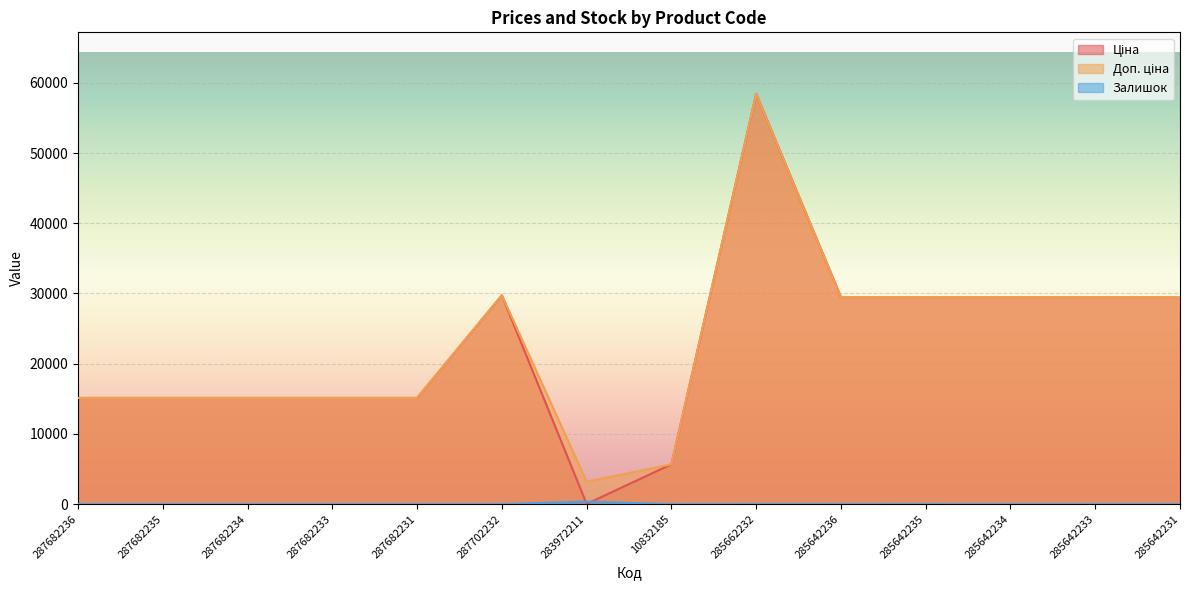

Reading left to right, transcribe all the data shown in this chart.

Ціна: 287682236=15120.0	287682235=15120.0	287682234=15120.0	287682233=15120.0	287682231=15120.0	287702232=29747.2	283972211=32.0	10832185=5673.8	285662232=58426.5	285642236=29491.5	285642235=29491.5	285642234=29491.5	285642233=29491.5	285642231=29491.5
Доп. ціна: 287682236=15120.0	287682235=15120.0	287682234=15120.0	287682233=15120.0	287682231=15120.0	287702232=29747.2	283972211=3205.0	10832185=5673.8	285662232=58426.5	285642236=29491.5	285642235=29491.5	285642234=29491.5	285642233=29491.5	285642231=29491.5
Залишок: 287682236=0.0	287682235=0.0	287682234=0.0	287682233=0.0	287682231=0.0	287702232=0.0	283972211=360.0	10832185=2.0	285662232=14.0	285642236=12.0	285642235=13.0	285642234=10.0	285642233=9.0	285642231=11.0